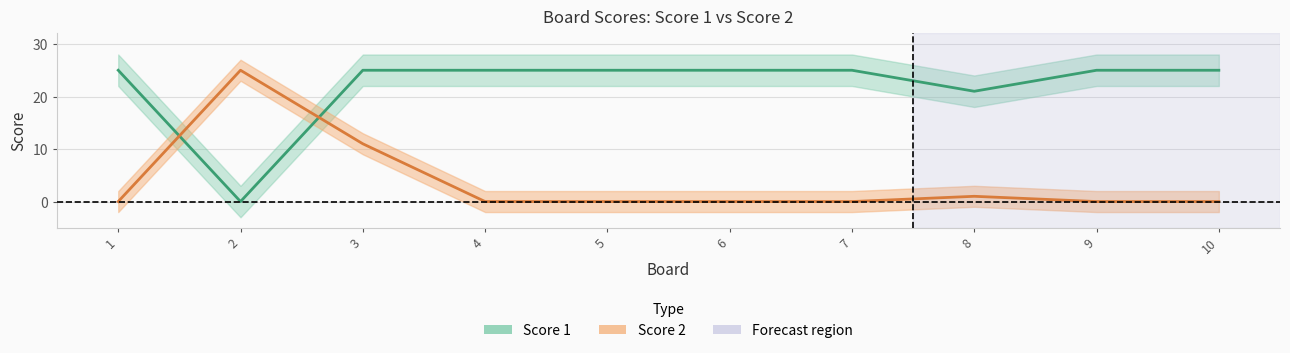

Where is Score 1 nearest to the value 12?

8